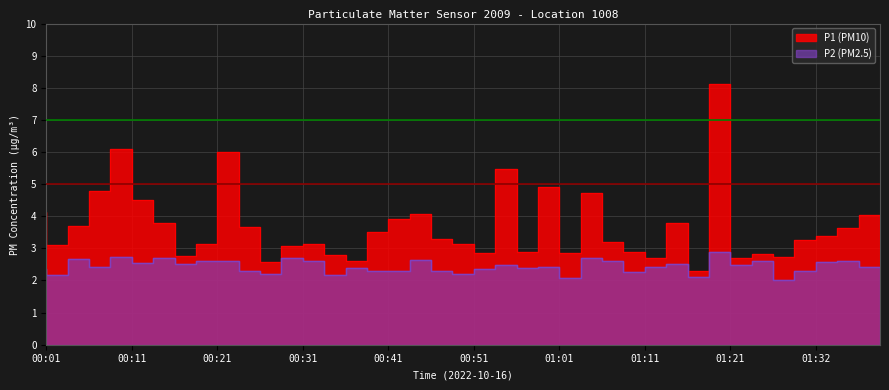

True or false: P1 and P2 intersect in this chart.

False